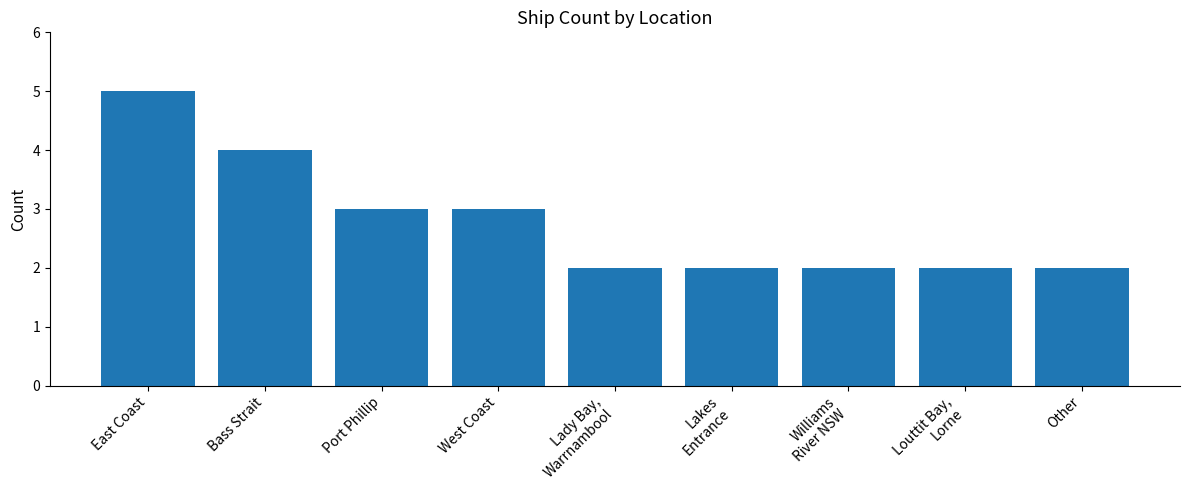

How many distinct data groups are displayed?

1